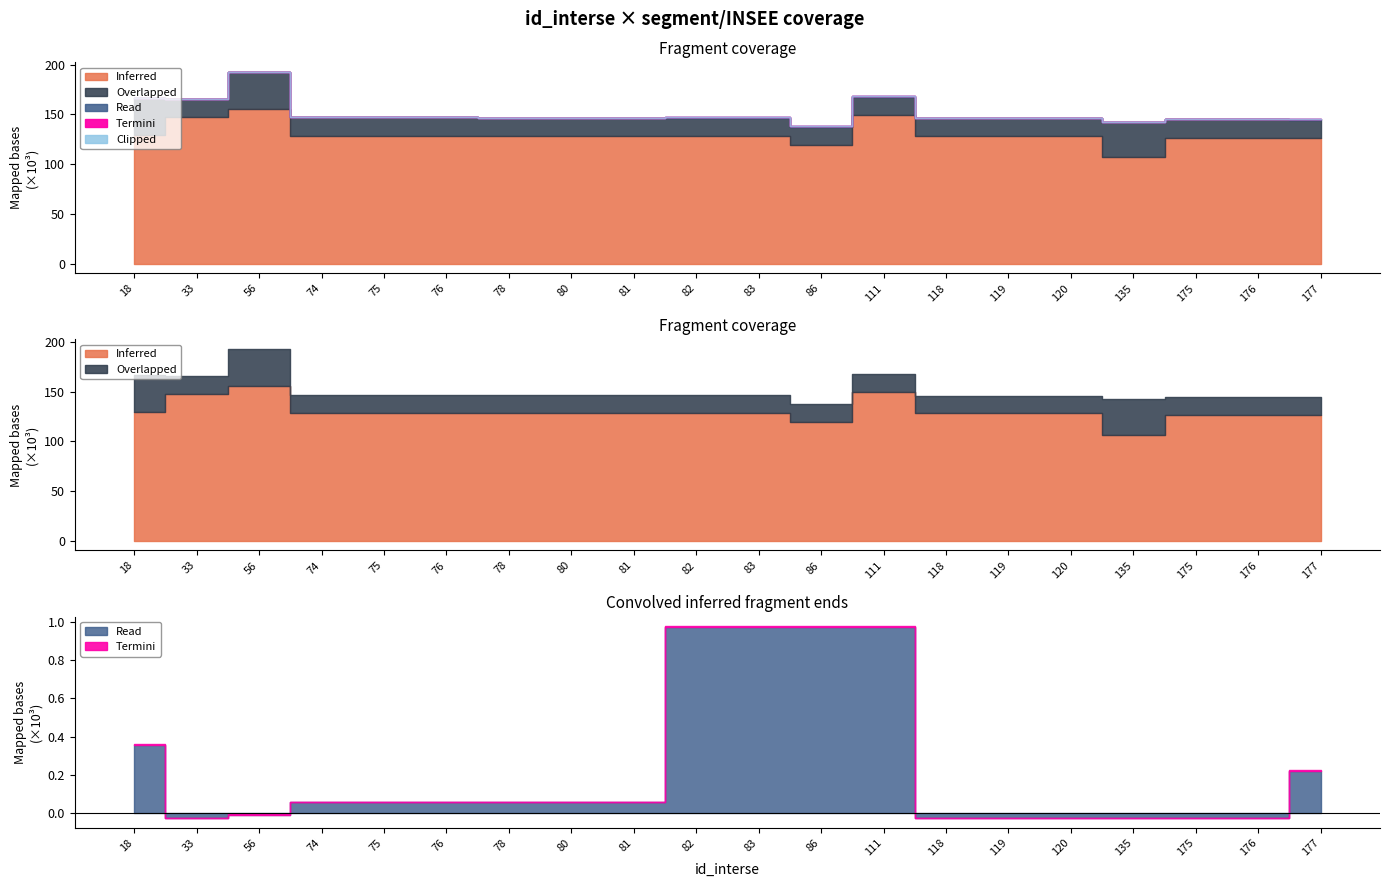

What is the value of the Overlapped point at the 20th from the left?

18052